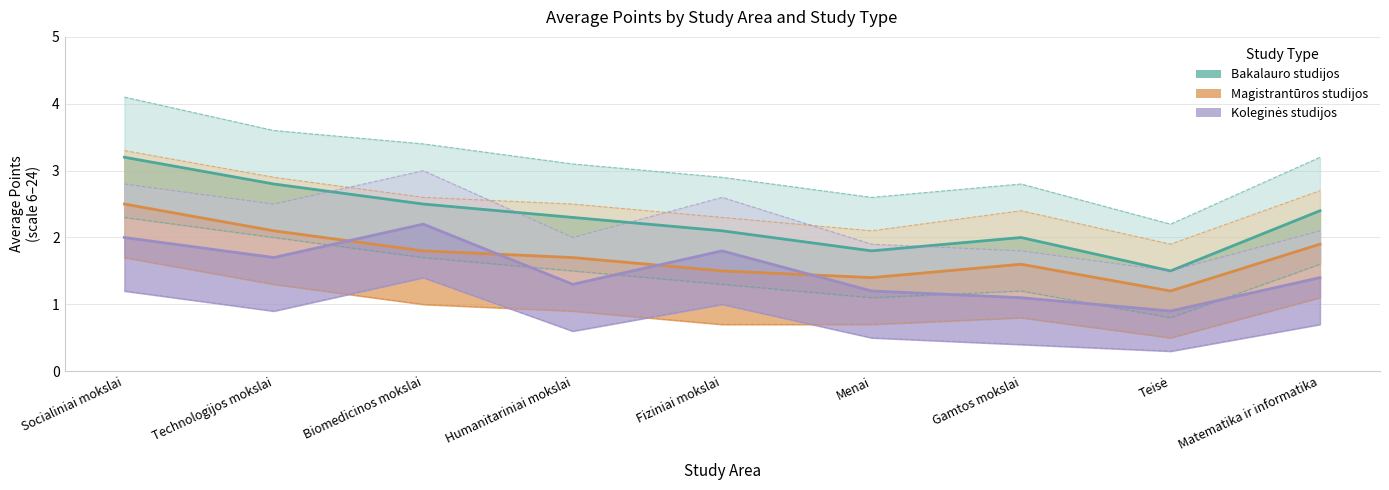

Between which two adjacent categories do Koleginės studijos and Magistrantūros studijos first intersect?

Technologijos mokslai and Biomedicinos mokslai